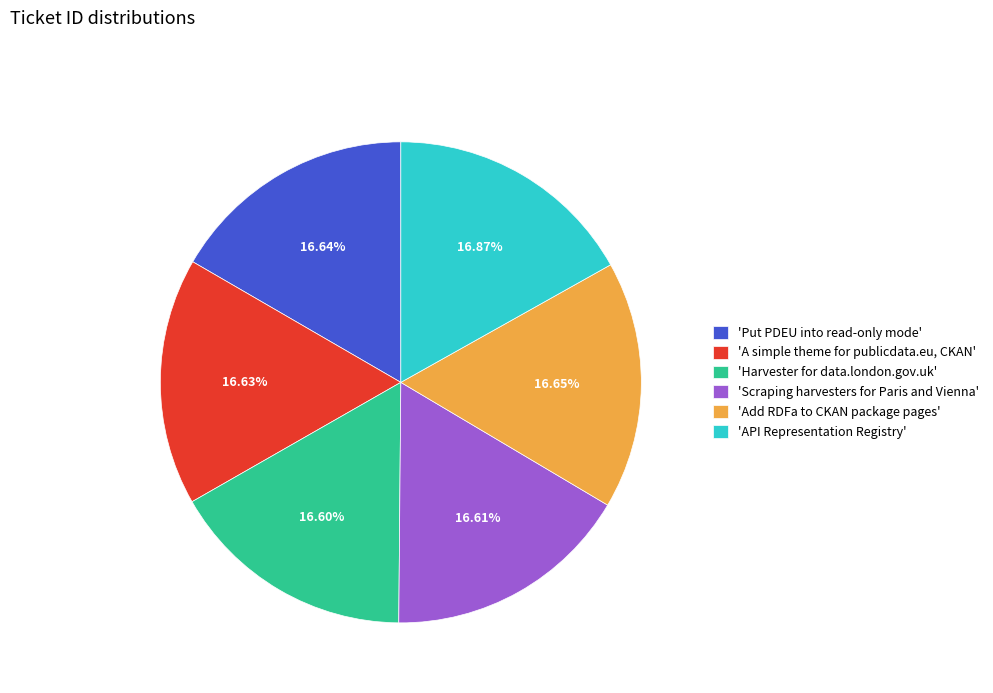

Is there any slice that represents more than half of the pie?

No